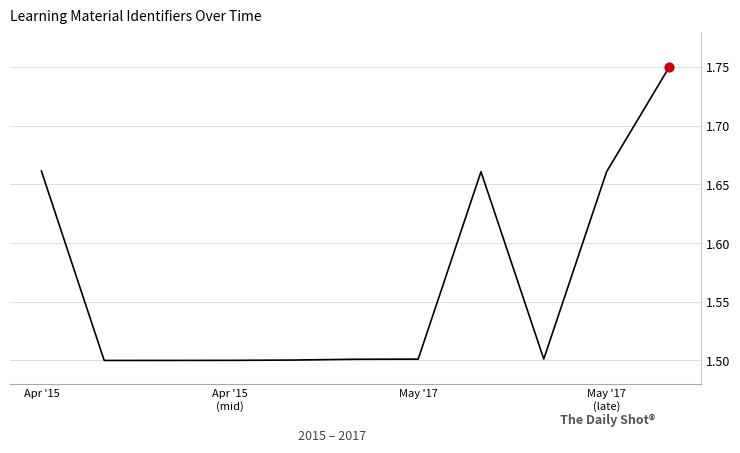

What is the smallest value displayed?

1.5